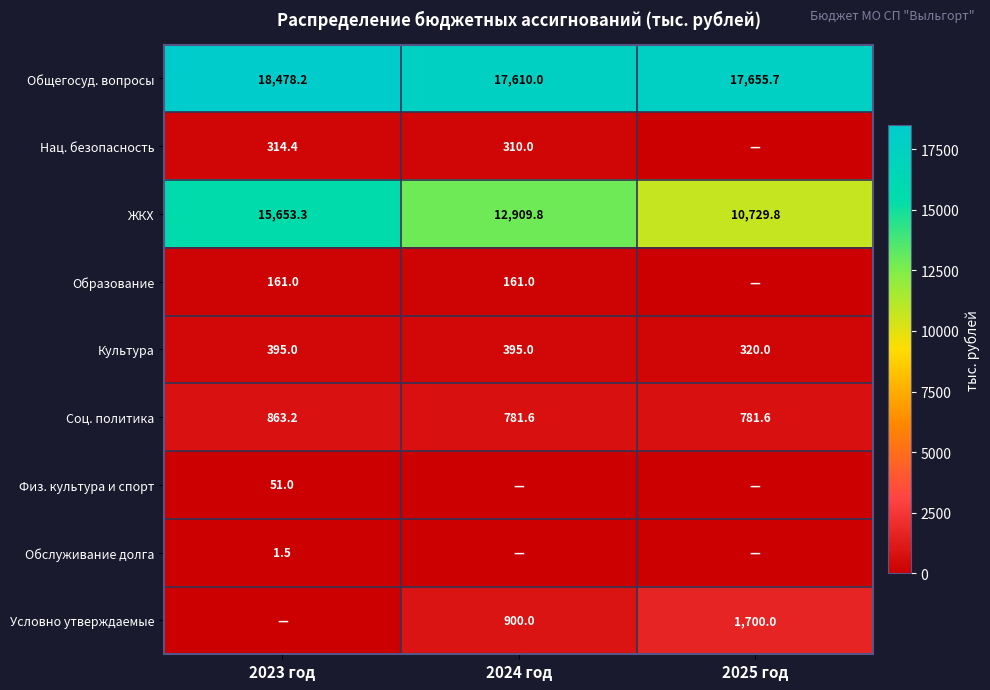

What is the approximate value of ЖКХ at 2023 год?

15653.3